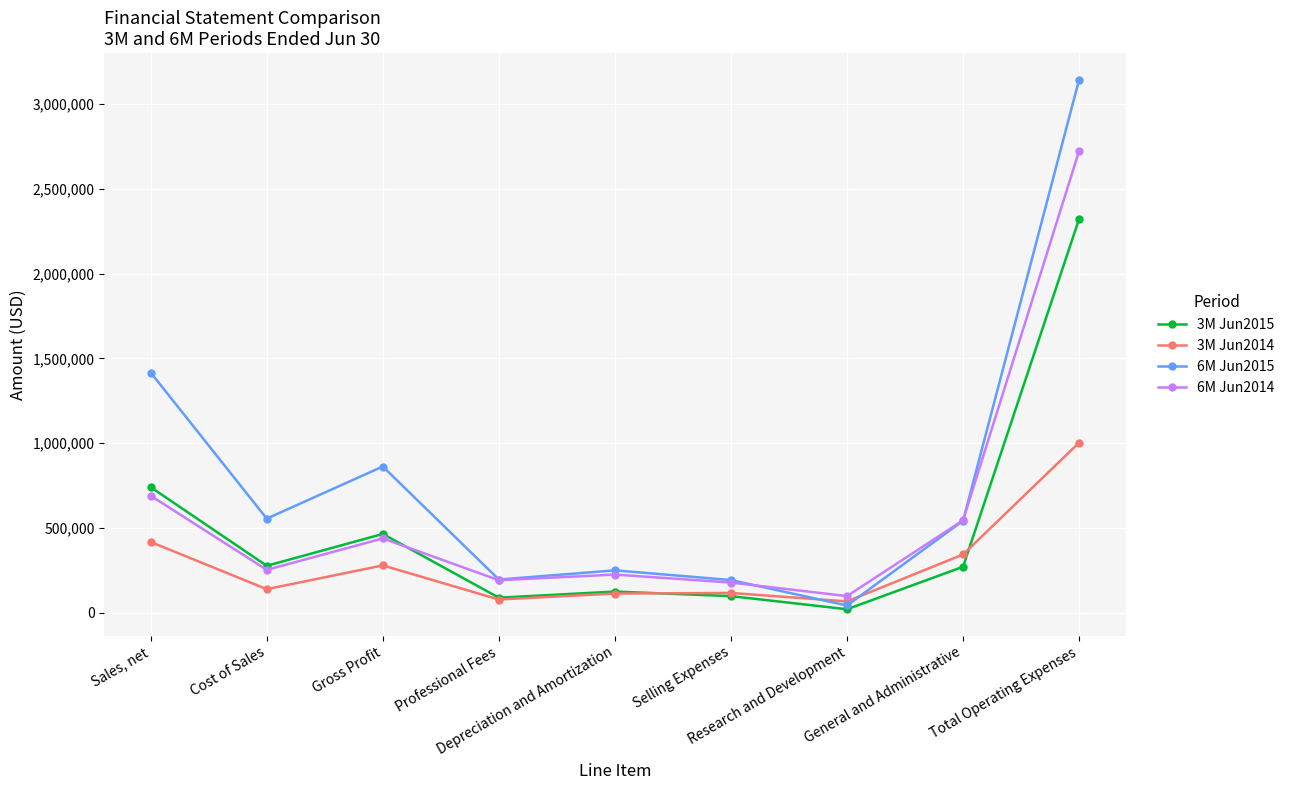

What is the difference between the 6M Jun2015 values at Cost of Sales and Selling Expenses?

362618